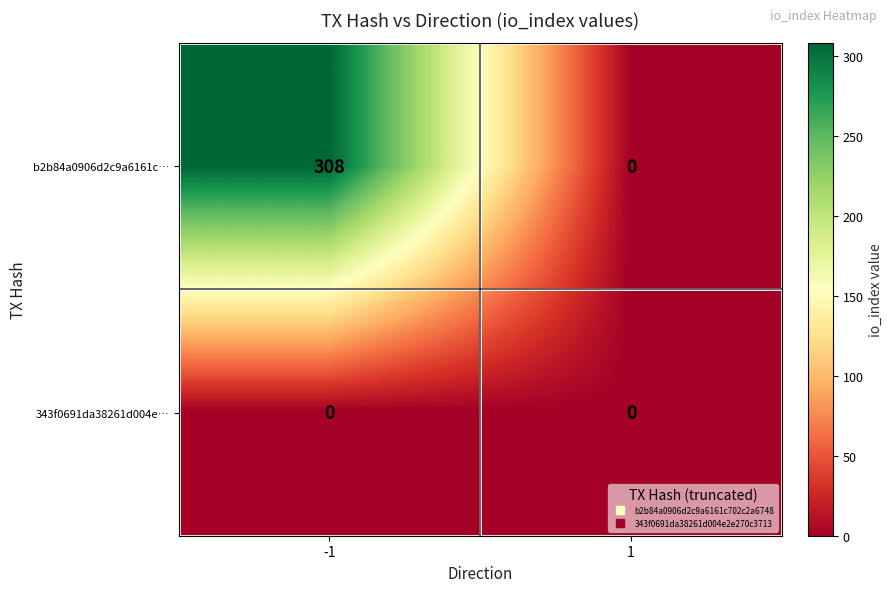

What is the sum of the b2b84a0906d2c9a6161c… values at -1 and 1?

308